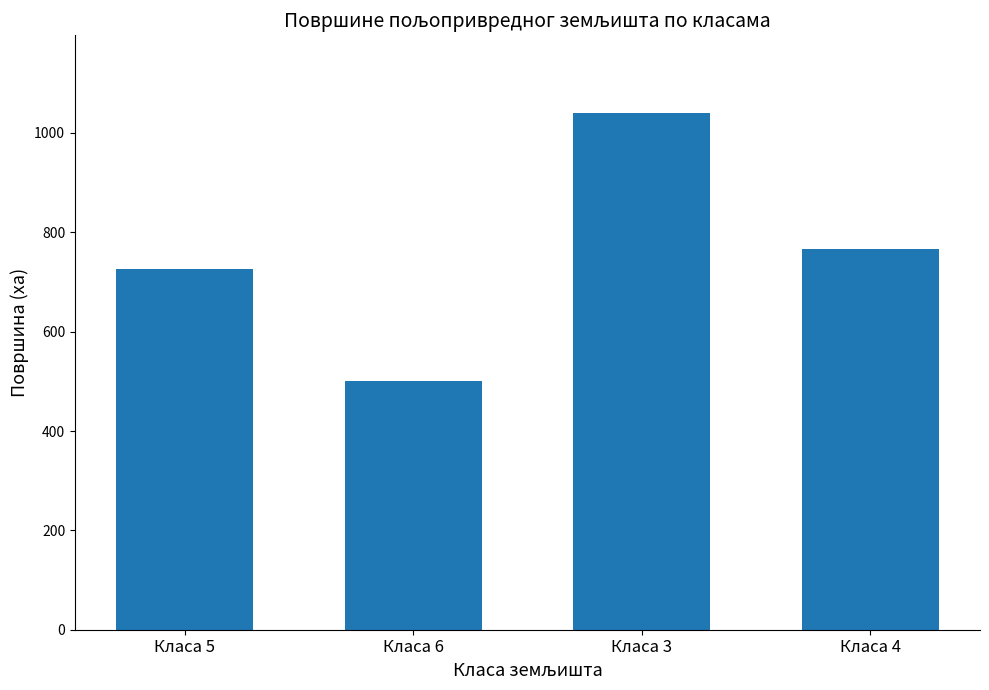

Where is the data nearest to the value 770?

Класа 4